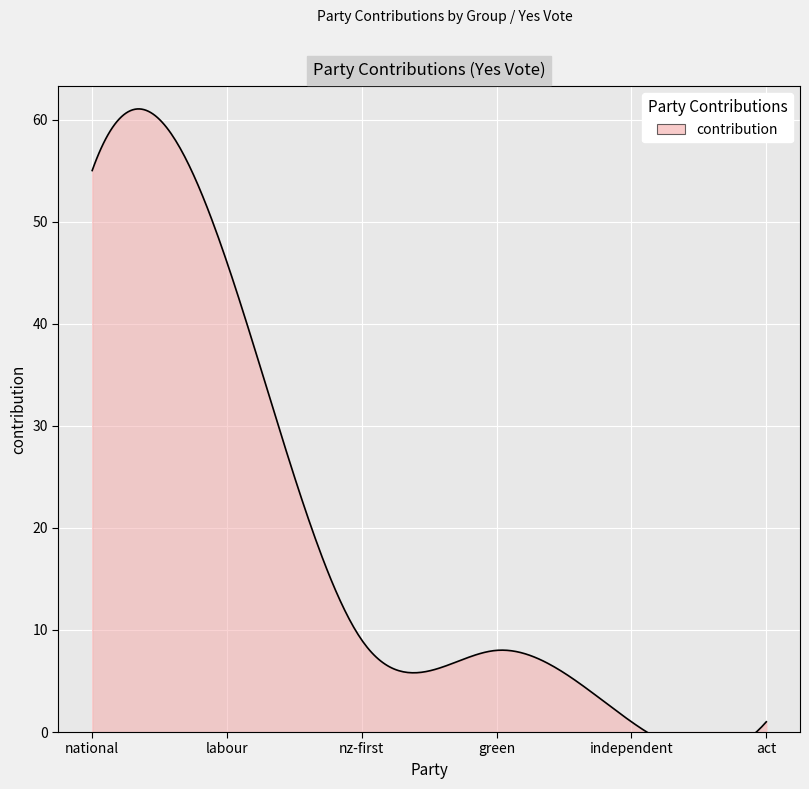

At which category does the chart reach its minimum across all series?

independent